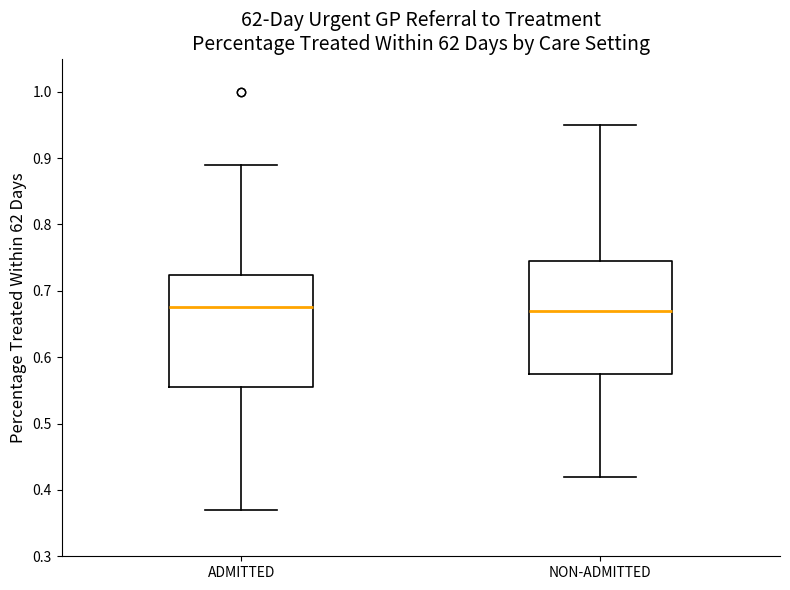

Reading left to right, transcribe this box plot: for each box, give where its median line is, the range the box spans, and where its two whiskers end, as read against the y-axis. The values are not printed on the chart, so give them approximately, as read against the axis.

ADMITTED: median 0.68, box 0.56 to 0.72, whiskers 0.37 to 0.89
NON-ADMITTED: median 0.67, box 0.58 to 0.75, whiskers 0.42 to 0.95